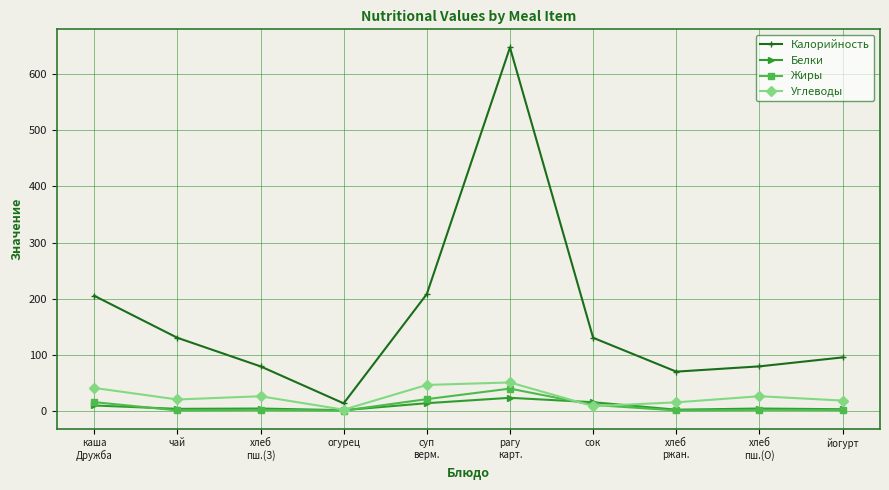

What is the label of the 2nd point from the left?

чай